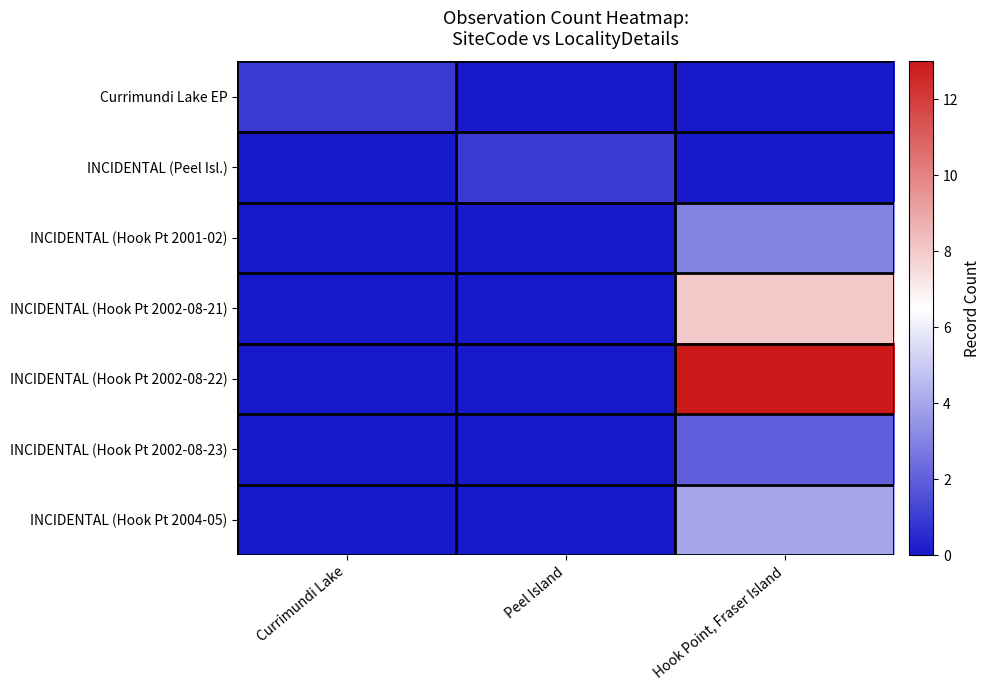

Which label corresponds to the smallest value in the chart?

Peel Island